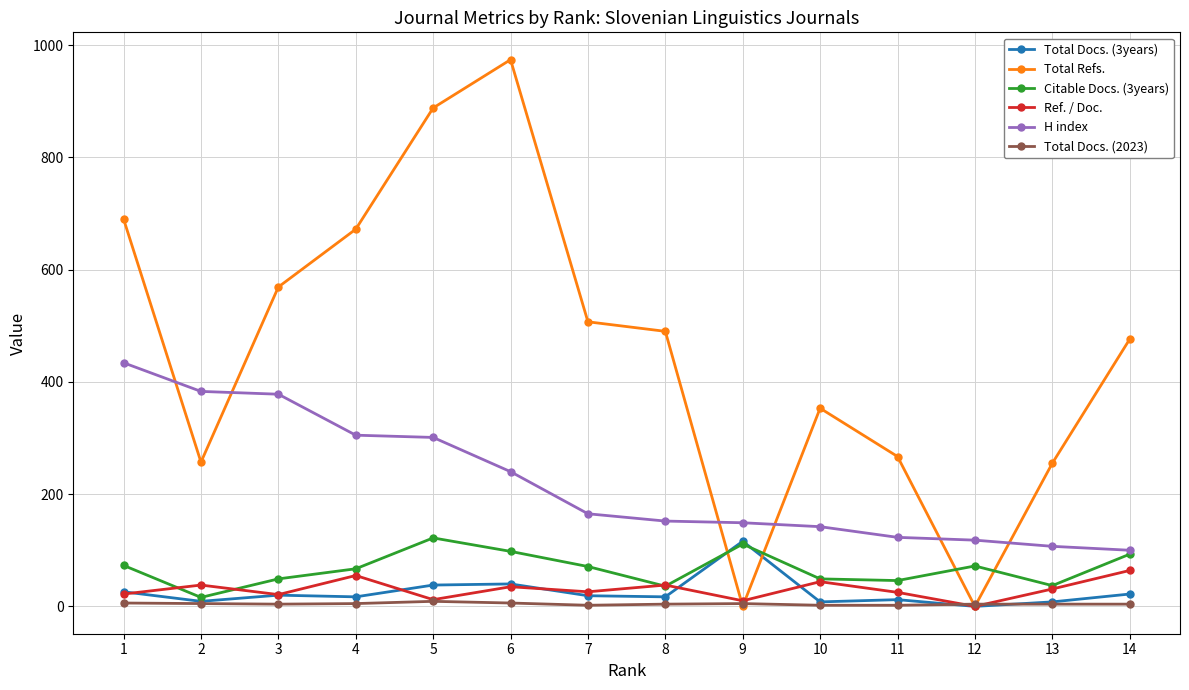

Is the value of Ref. / Doc. at 11 greater than the value of Citable Docs. (3years) at 4?

No